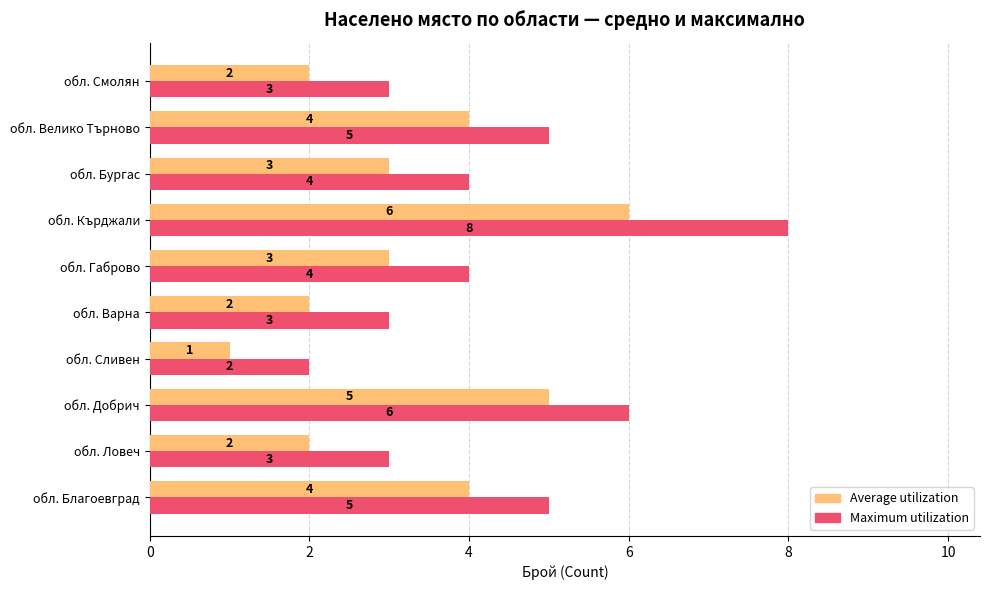

At which category is the sum across all series the highest?

обл. Кърджали